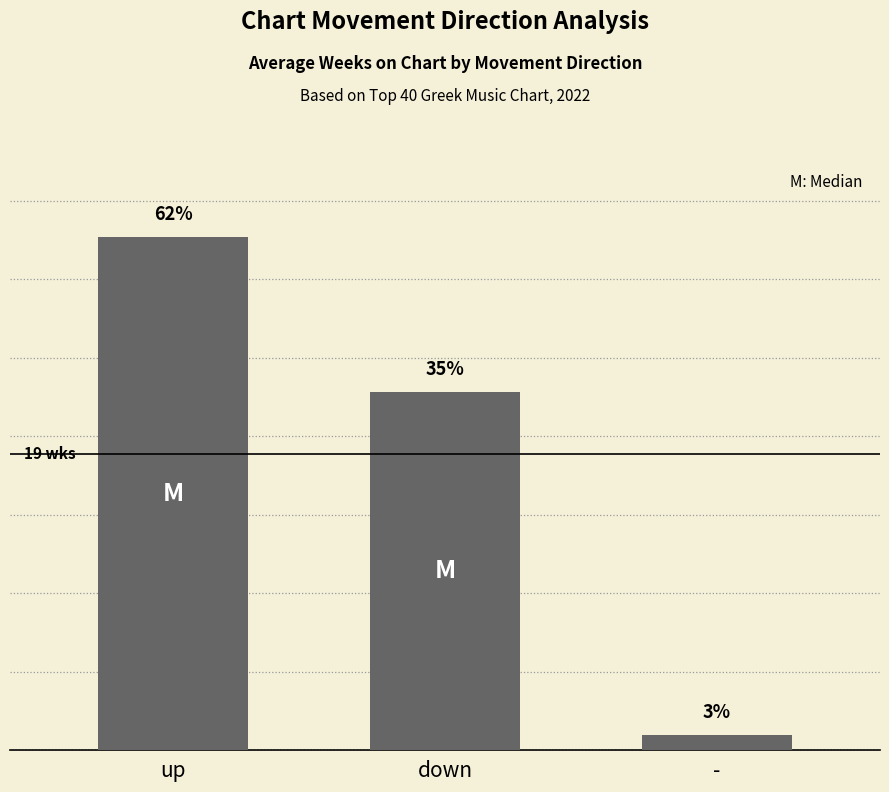

Reading left to right, extract all data points from this chart.

up=32.7	down=22.8	-=1.0